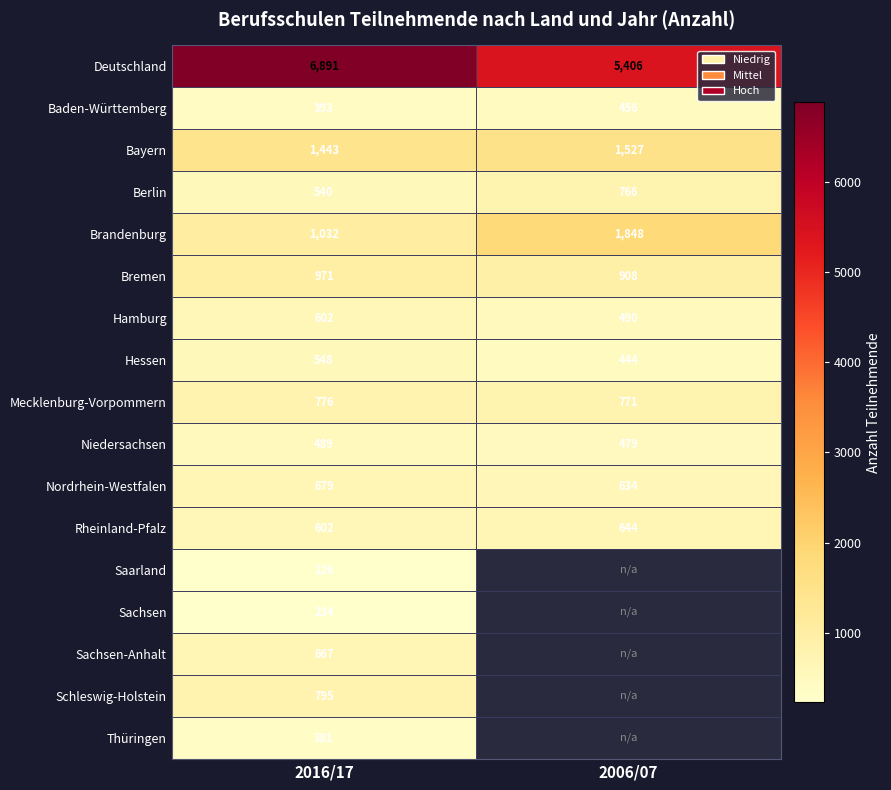

The Berlin series shows 364 at 2016/17. True or false?

False